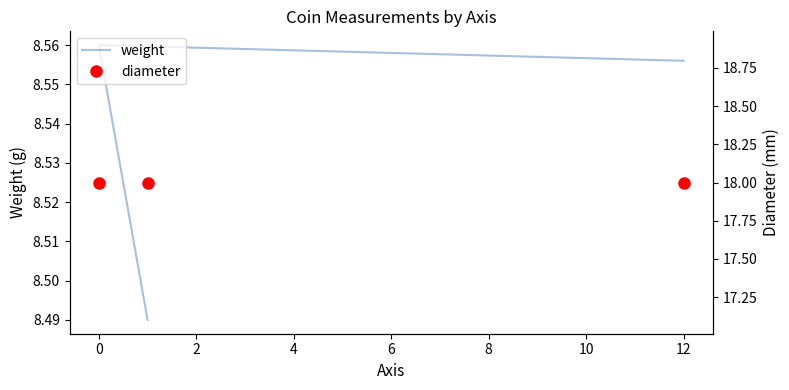

Count the weight values in the range 8 to 9.

3